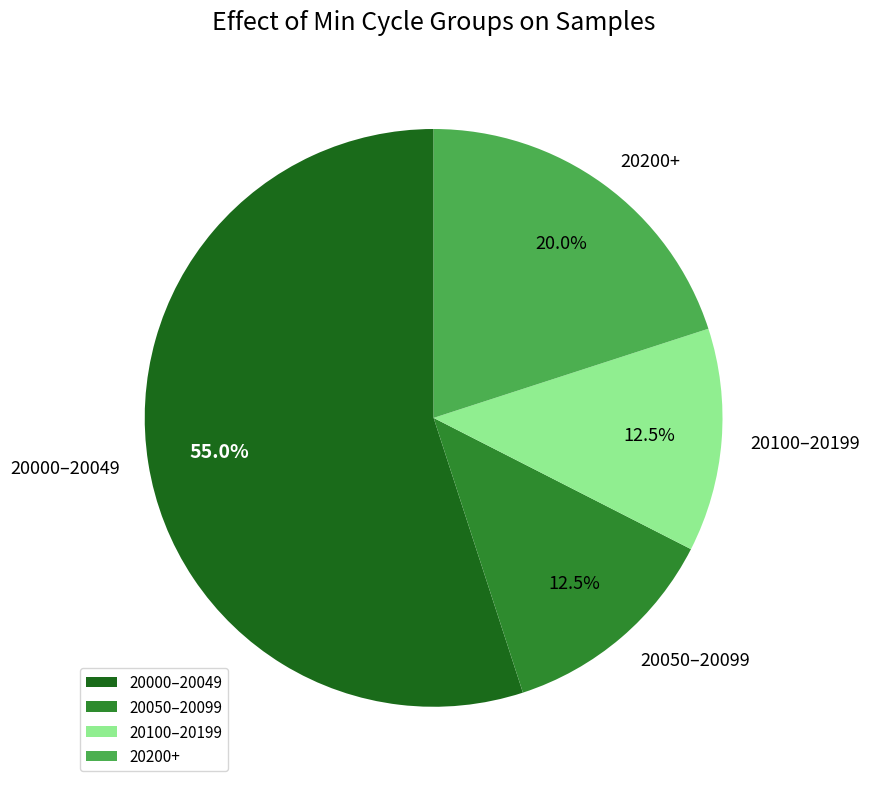

Does any single category account for the majority?

Yes